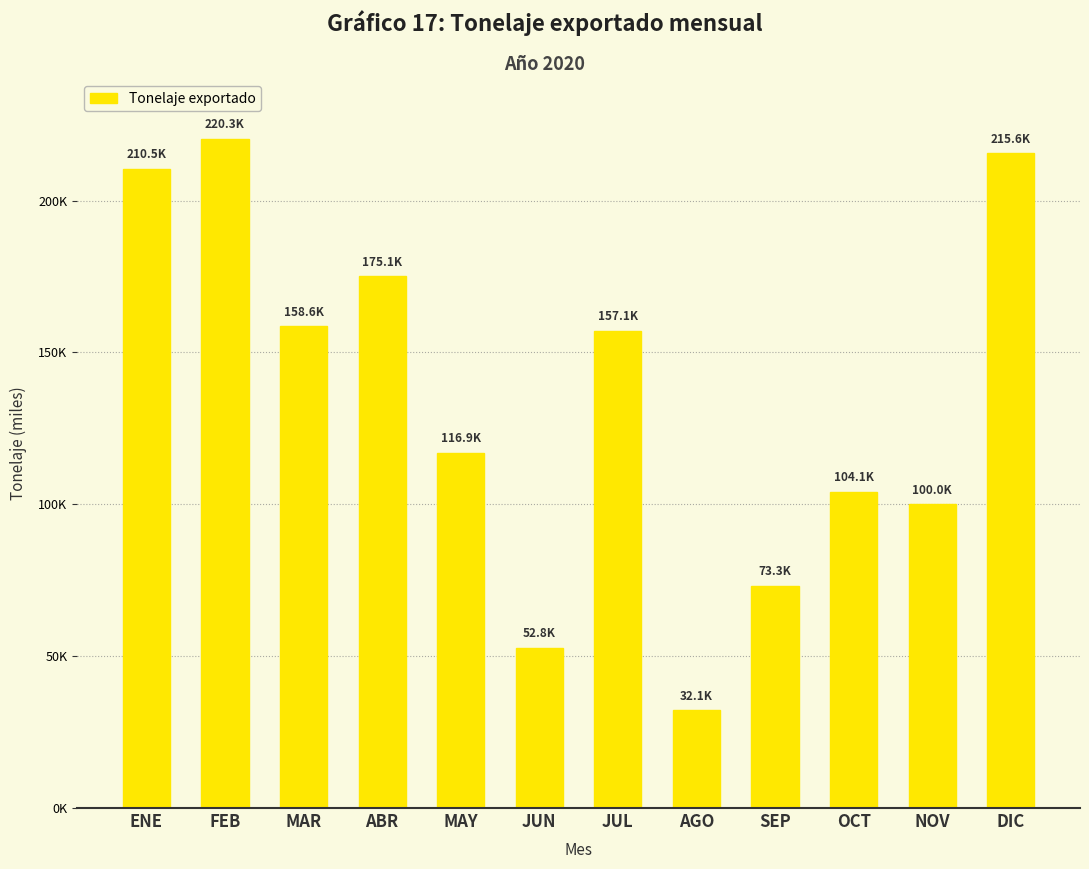

What is the ratio of the value at SEP to the value at OCT?

0.7